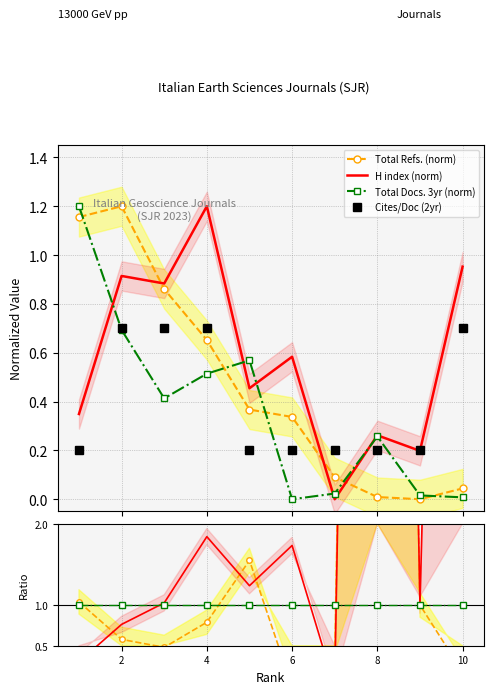

How many intersections are there between Total Docs. (3years) and Cites / Doc. (2years)?

5